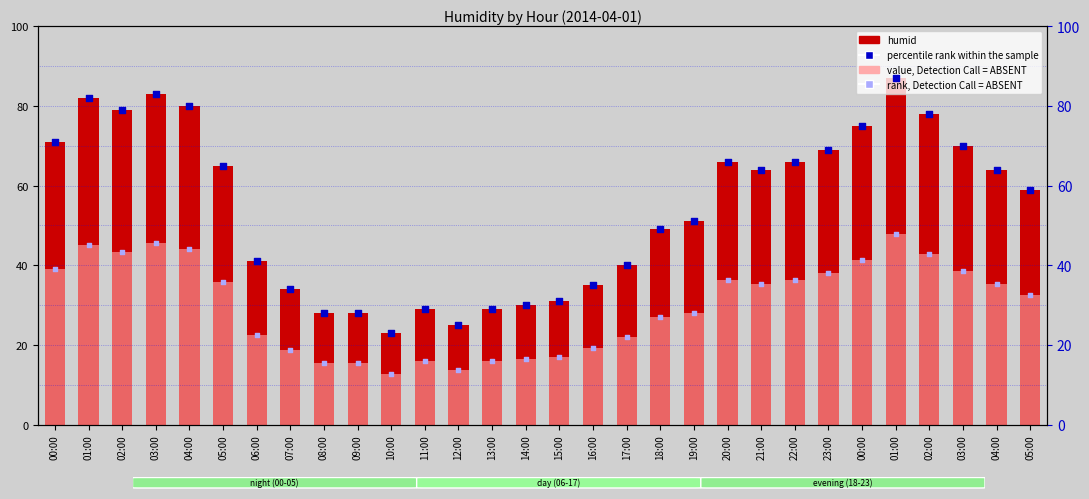

At how many categories does at least one series exceed 78?

5